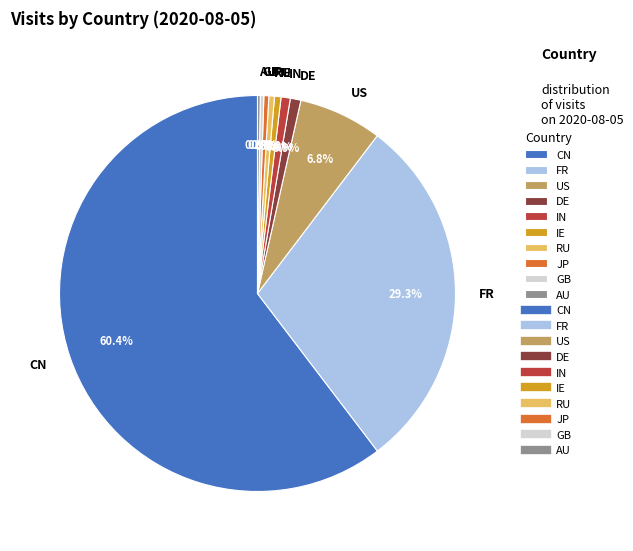

Which slice represents more than half of the pie?

CN